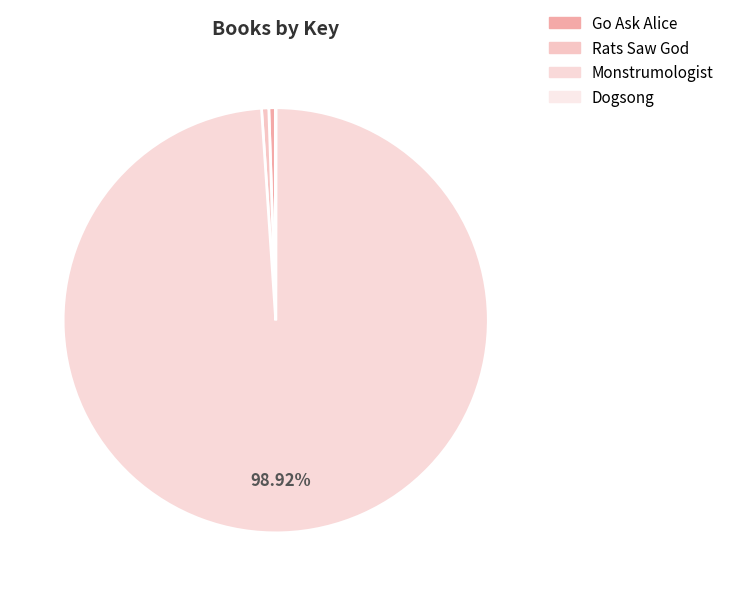

Does Dogsong account for over 50% of the chart?

No